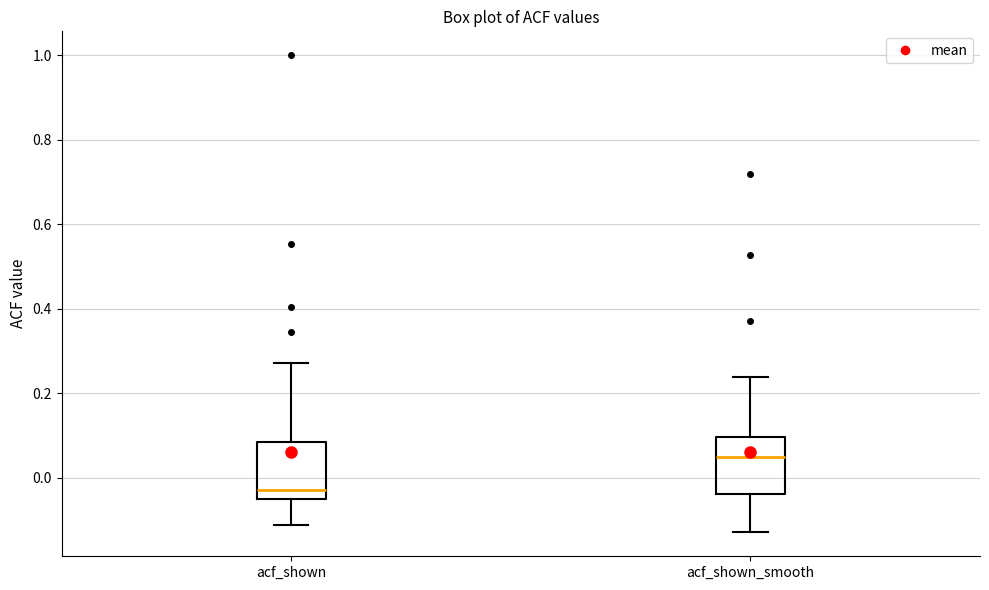

Reading left to right, transcribe this box plot: for each box, give where its median line is, the range the box spans, and where its two whiskers end, as read against the y-axis. The values are not printed on the chart, so give them approximately, as read against the axis.

acf_shown: median -0.02, box -0.06 to 0.08, whiskers -0.12 to 0.28
acf_shown_smooth: median 0.04, box -0.04 to 0.10, whiskers -0.12 to 0.24